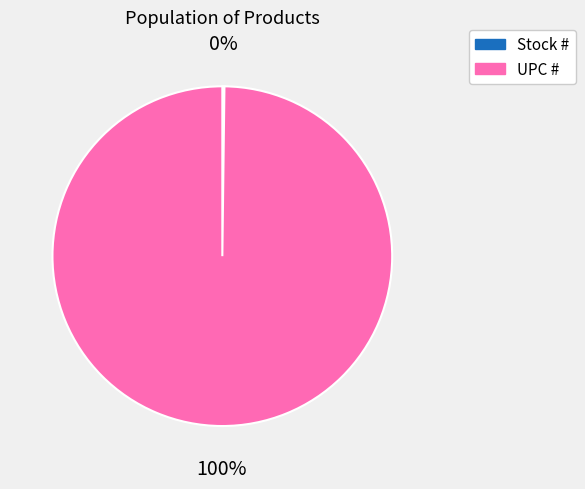

To the nearest percent, what is the average slice percentage?

50%